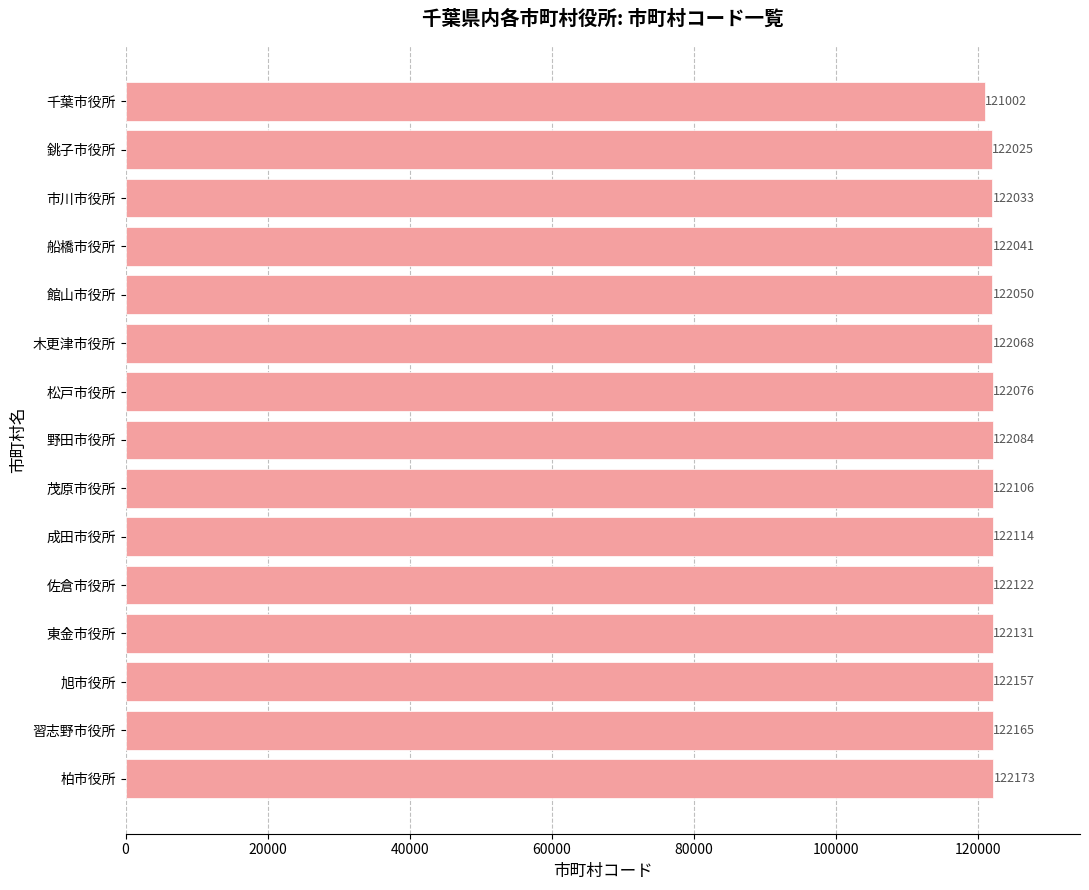

Rank the categories by value from highest to lowest.

柏市役所, 習志野市役所, 旭市役所, 東金市役所, 佐倉市役所, 成田市役所, 茂原市役所, 野田市役所, 松戸市役所, 木更津市役所, 館山市役所, 船橋市役所, 市川市役所, 銚子市役所, 千葉市役所